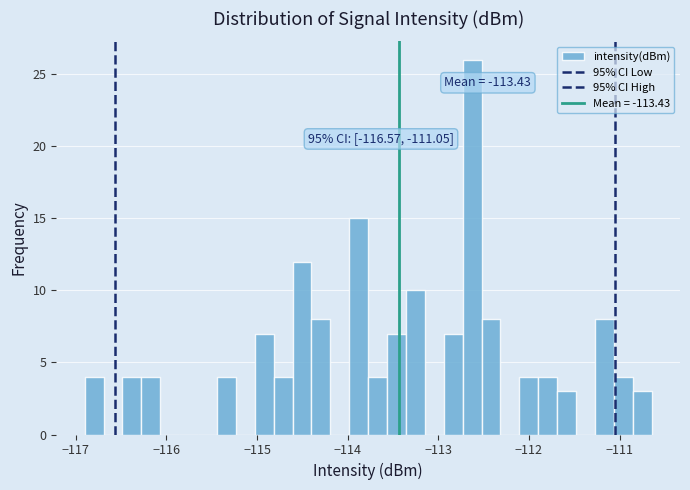

Around what value on the x-axis is the tallest bar? Give the approximate position of its centre, as read against the axis.

-112.6